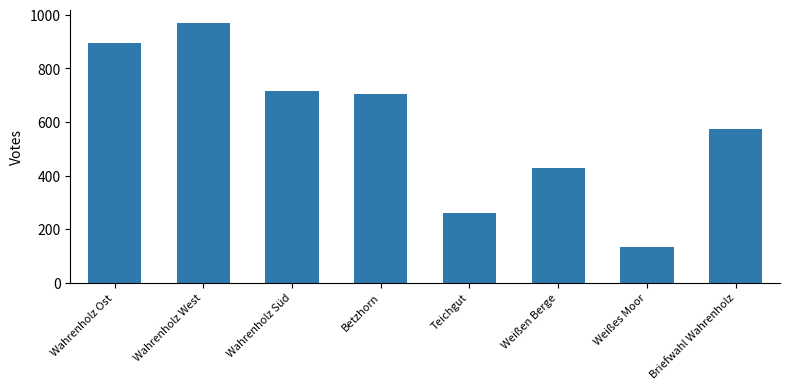

What is the sum of the values at Wahrenholz Süd and Weißen Berge?

1143